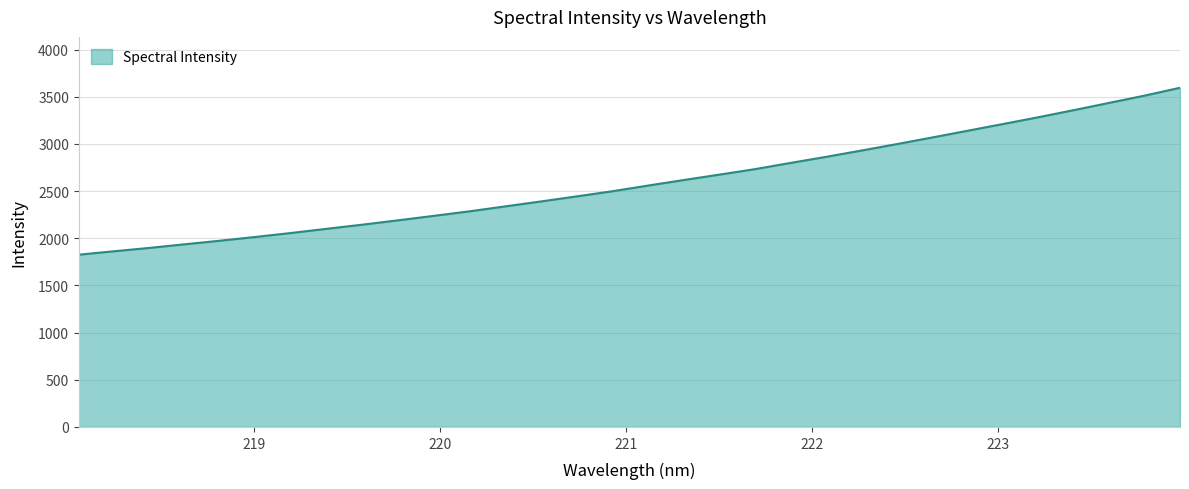

True or false: the data has more than 1 interior local peaks.

False